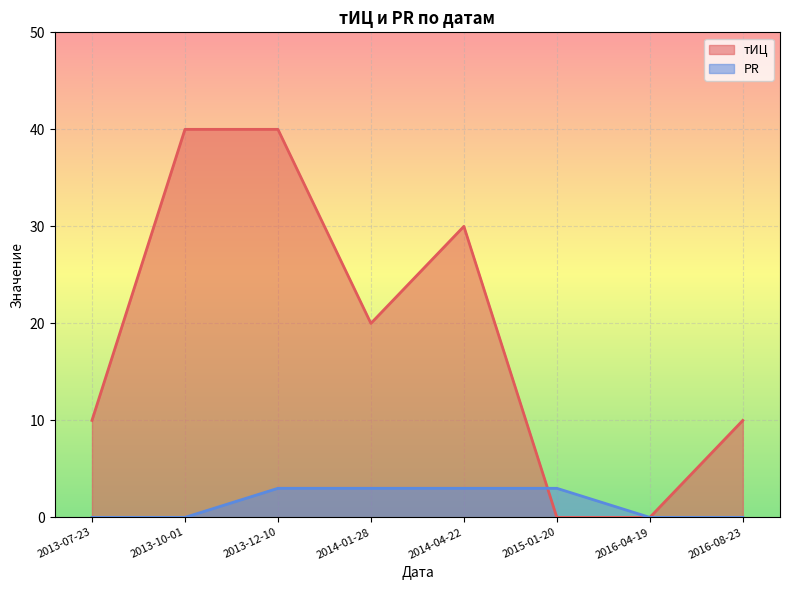

Is it true that тИЦ equals 16 at 2016-08-23?

False